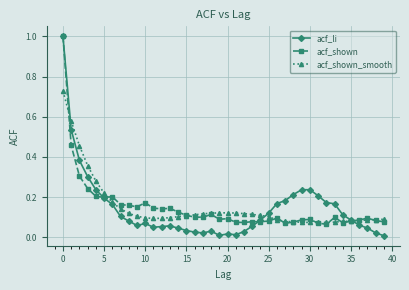

What is the maximum value shown in the chart?

1.0